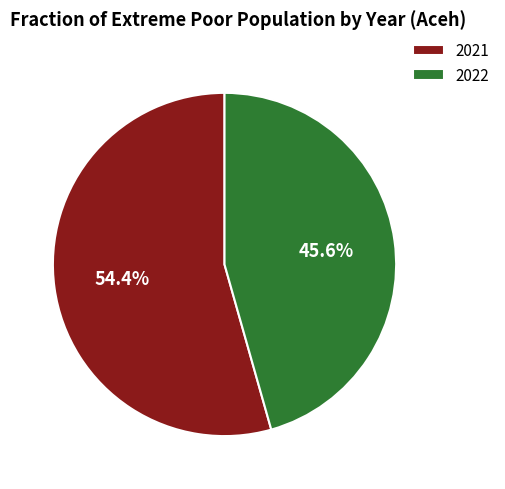

To the nearest percent, what percentage of the pie is 2022?

46%